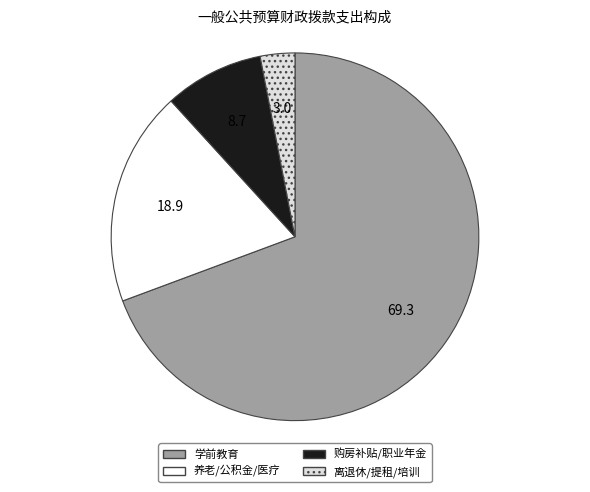

Is there any slice that represents more than half of the pie?

Yes